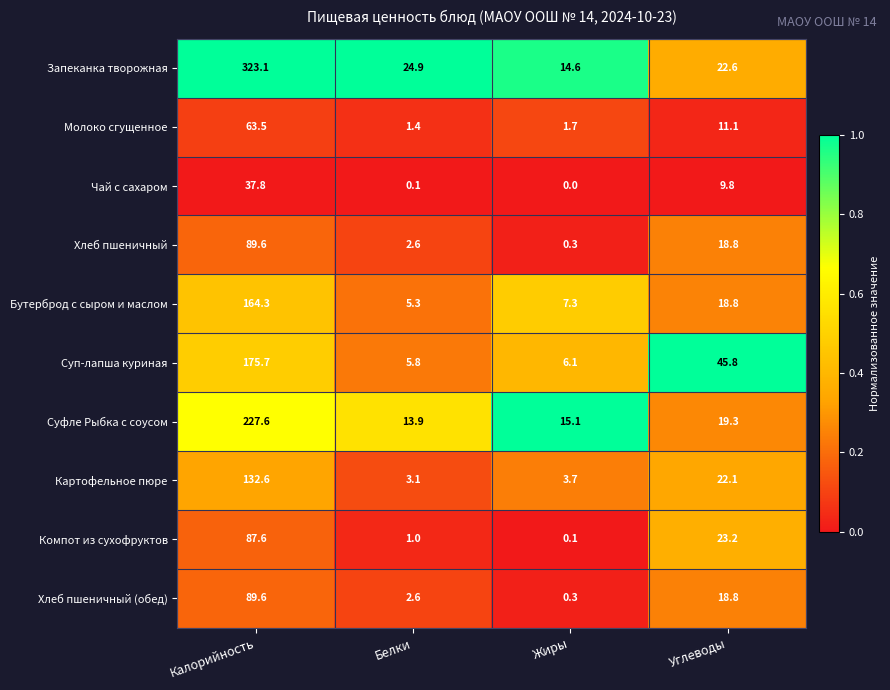

What is the sum of the Хлеб пшеничный values at Жиры and Углеводы?

19.1